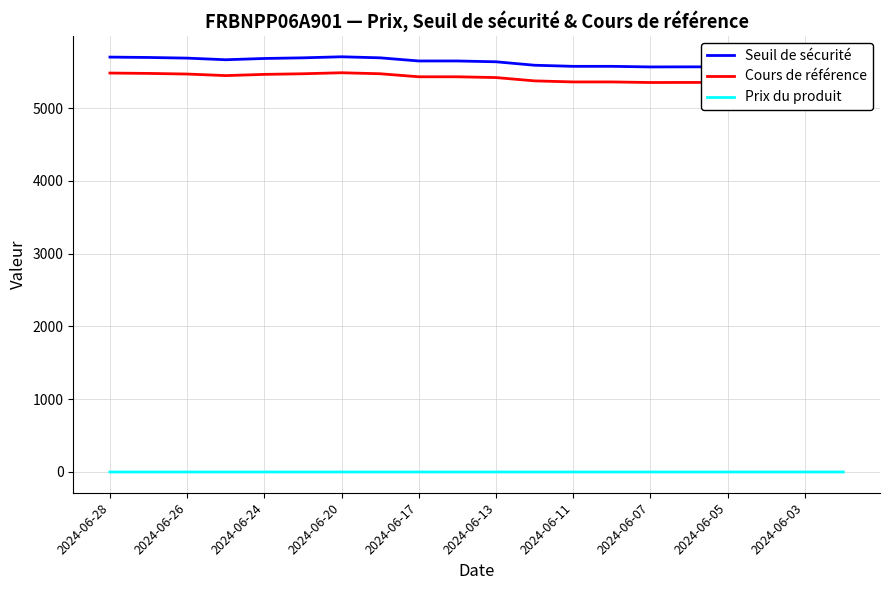

Count the number of categories in the chart.

20